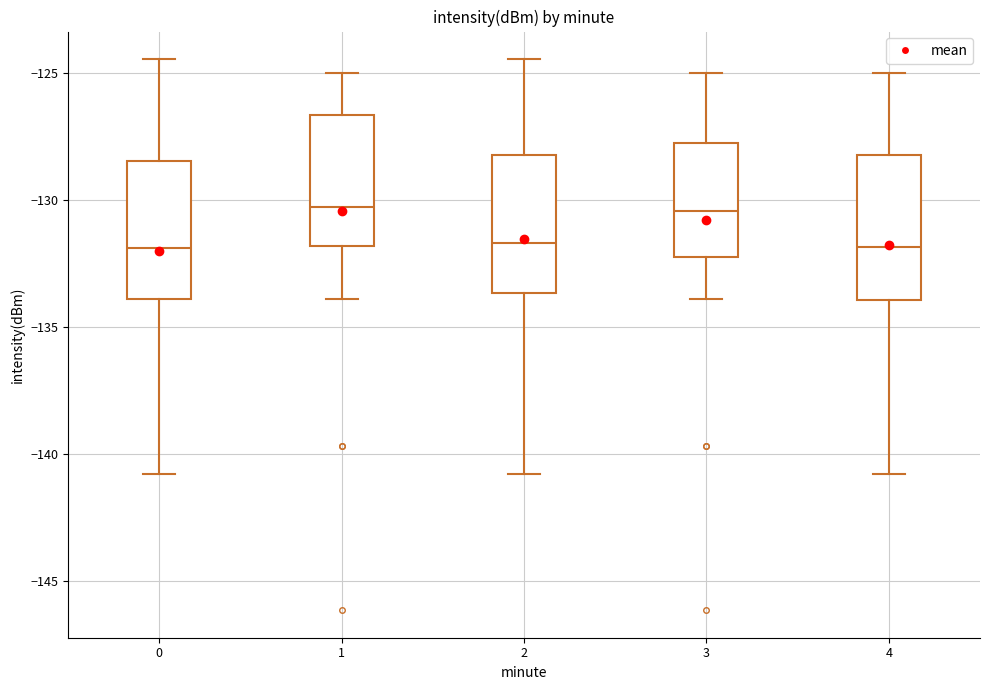

Reading left to right, read every box against the y-axis: the position of its median line, the range the box covers, and the ends of its whiskers. The values are not printed on the chart, so give them approximately, as read against the axis.

0: median -132.0, box -134.0 to -128.5, whiskers -141.0 to -124.5
1: median -130.5, box -132.0 to -126.5, whiskers -134.0 to -125.0
2: median -131.5, box -133.5 to -128.0, whiskers -141.0 to -124.5
3: median -130.5, box -132.0 to -127.5, whiskers -134.0 to -125.0
4: median -132.0, box -134.0 to -128.0, whiskers -141.0 to -125.0